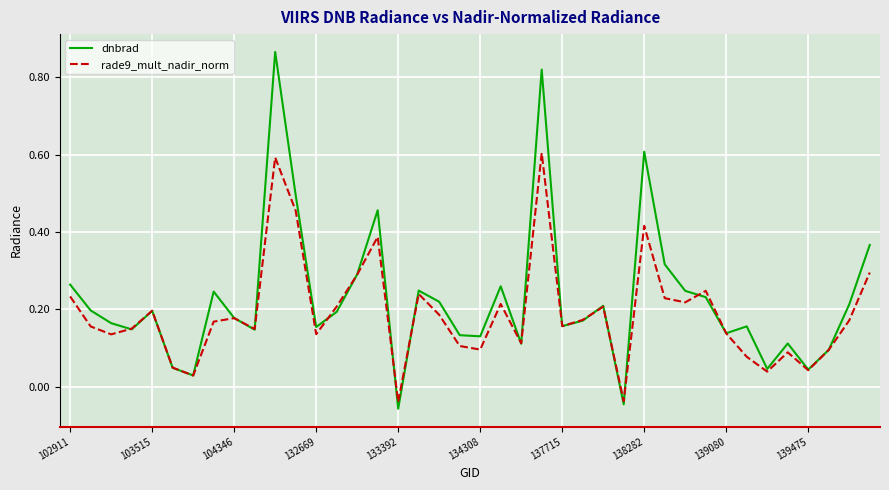

Rank the series by their maximum value, from lowest to highest.

rade9_mult_nadir_norm, dnbrad